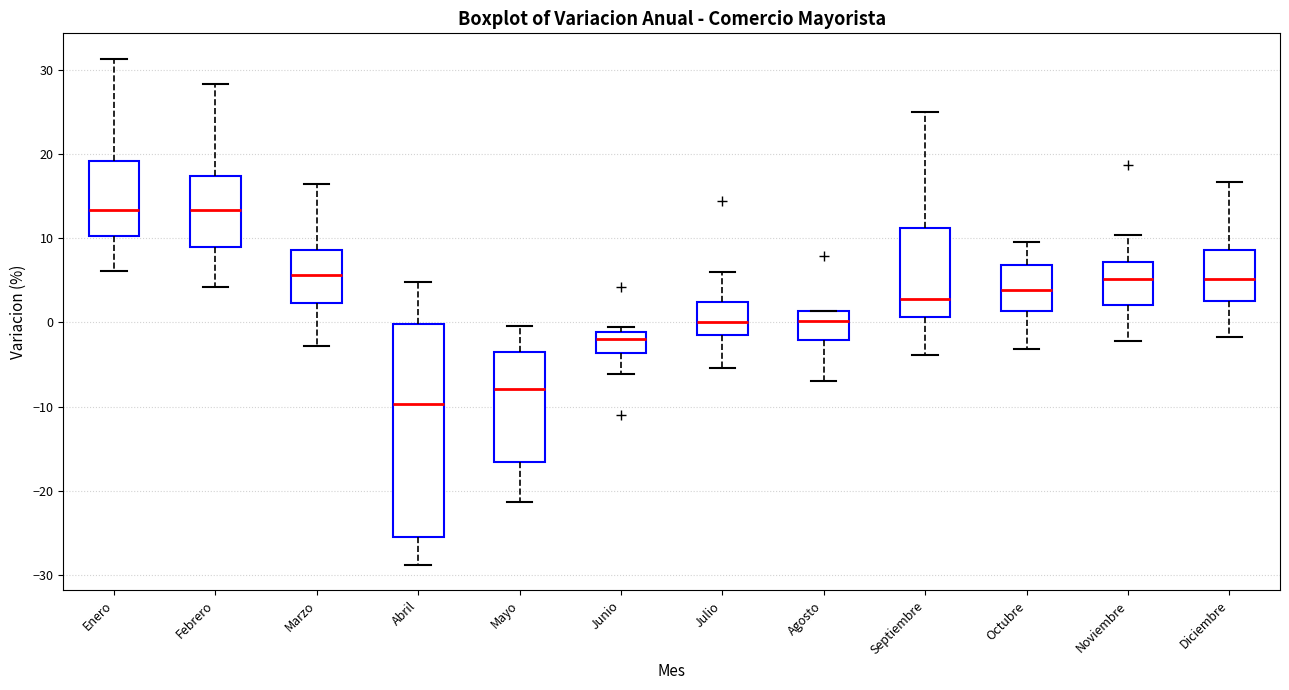

Reading left to right, read every box against the y-axis: the position of its median line, the range the box covers, and the ends of its whiskers. The values are not printed on the chart, so give them approximately, as read against the axis.

Enero: median 13, box 10 to 19, whiskers 6 to 31
Febrero: median 13, box 9 to 17, whiskers 4 to 28
Marzo: median 6, box 2 to 9, whiskers -3 to 16
Abril: median -10, box -25 to 0, whiskers -29 to 5
Mayo: median -8, box -17 to -3, whiskers -21 to 0
Junio: median -2, box -4 to -1, whiskers -6 to -1 (just above the box's upper edge)
Julio: median 0, box -1 to 2, whiskers -5 to 6
Agosto: median 0, box -2 to 1, whiskers -7 to 1
Septiembre: median 3, box 1 to 11, whiskers -4 to 25
Octubre: median 4, box 1 to 7, whiskers -3 to 10
Noviembre: median 5, box 2 to 7, whiskers -2 to 10
Diciembre: median 5, box 3 to 9, whiskers -2 to 17